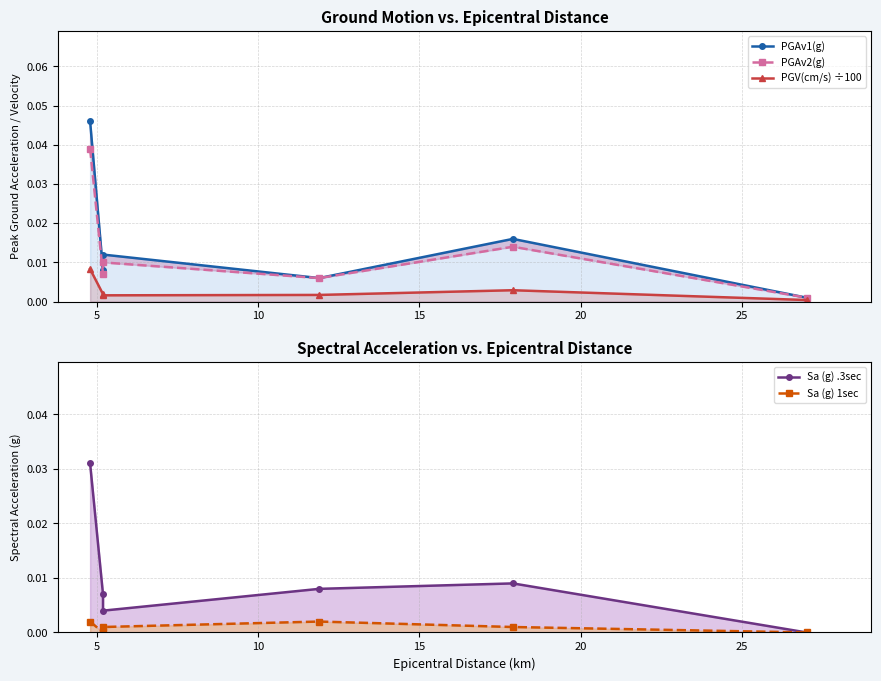

Is it true that PGV(cm/s) ÷100 equals 0.0 at 5?

False